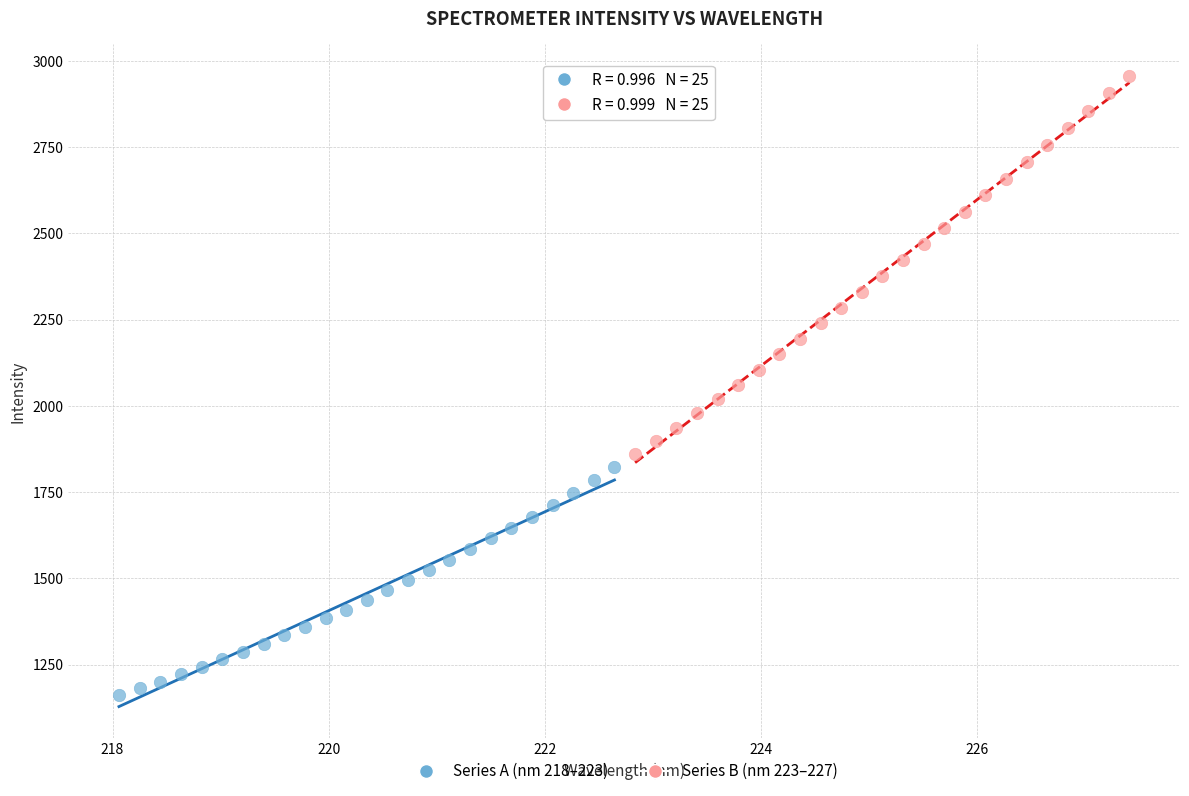

Which series contains the highest Y value?

Series B (nm 223–227)